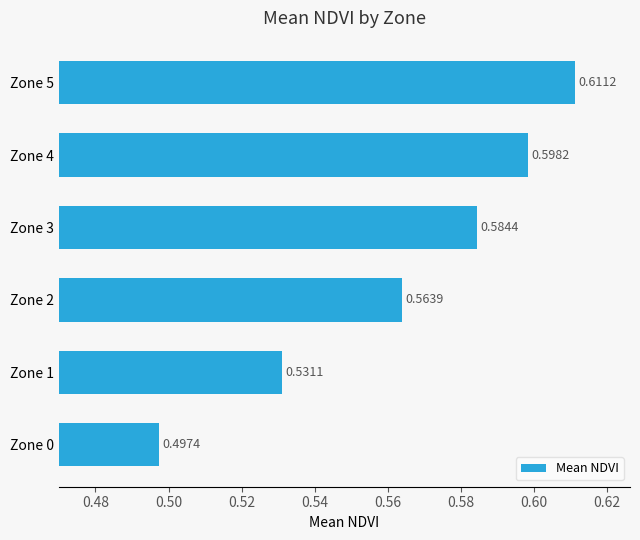

What is the change in value from Zone 0 to Zone 4?

+0.1